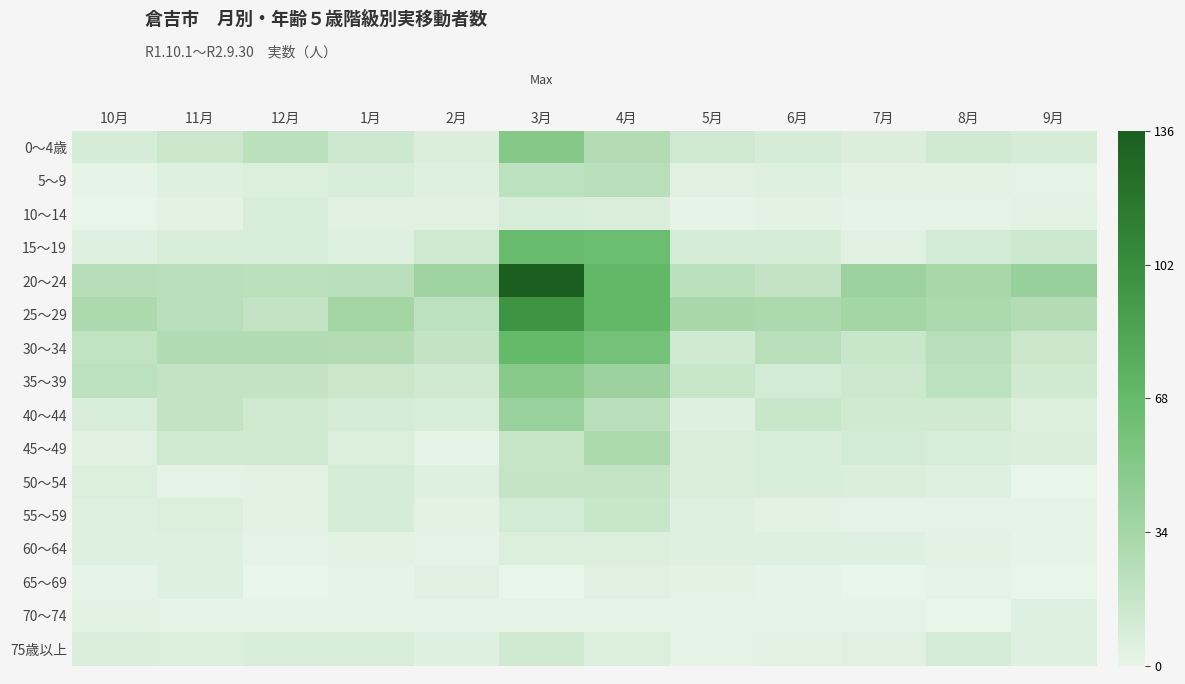

Count the number of categories in the chart.

12